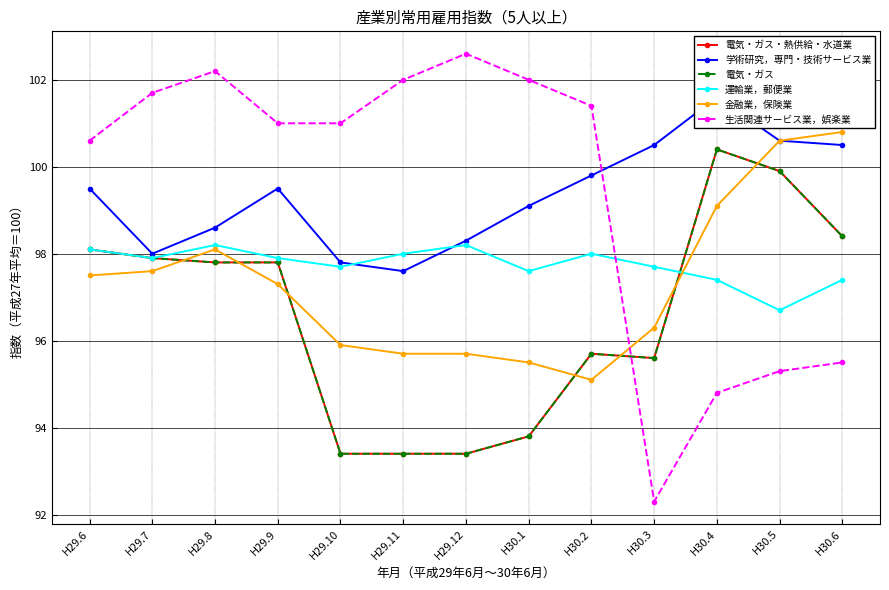

Which label corresponds to the largest value in the chart?

H29.12